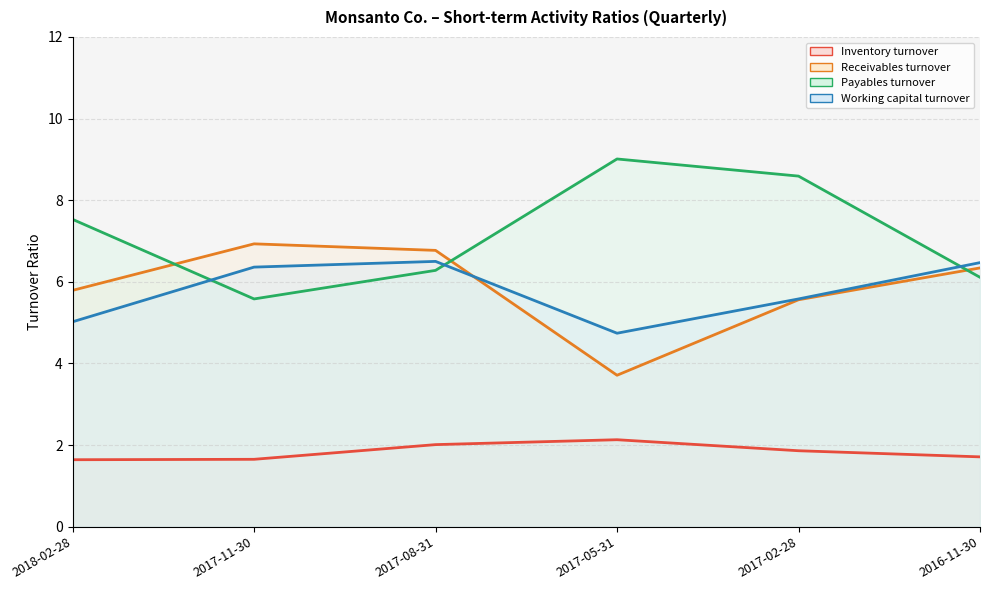

What value does the Receivables turnover series have at 2017-08-31?

6.8